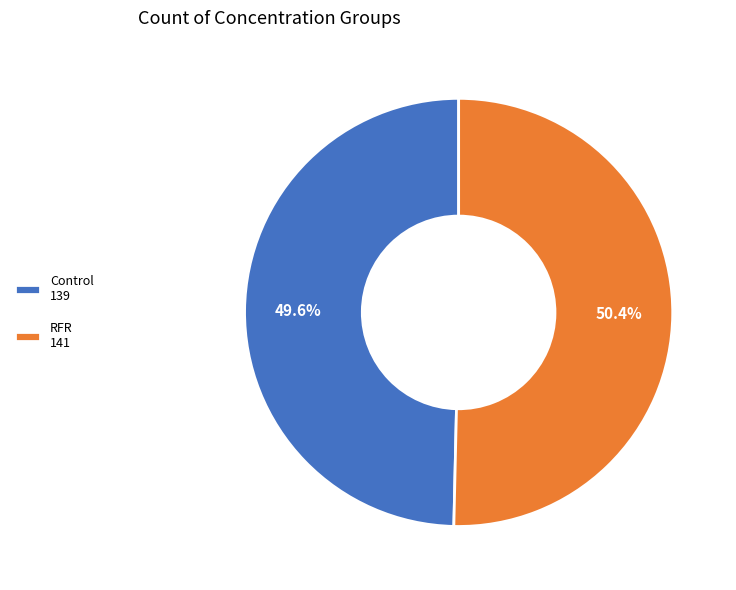

Is there a majority slice in this chart?

Yes